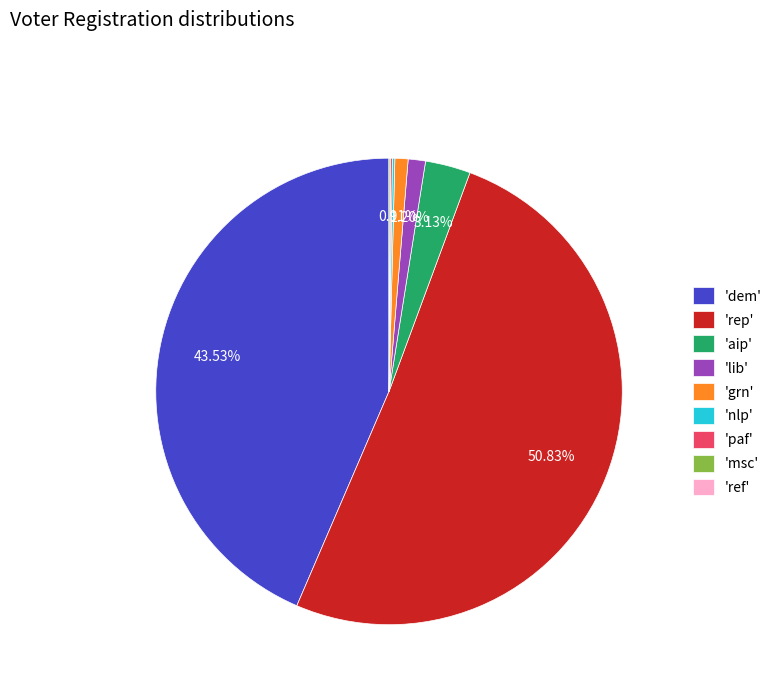

Which category has the biggest portion of the pie?

'rep'